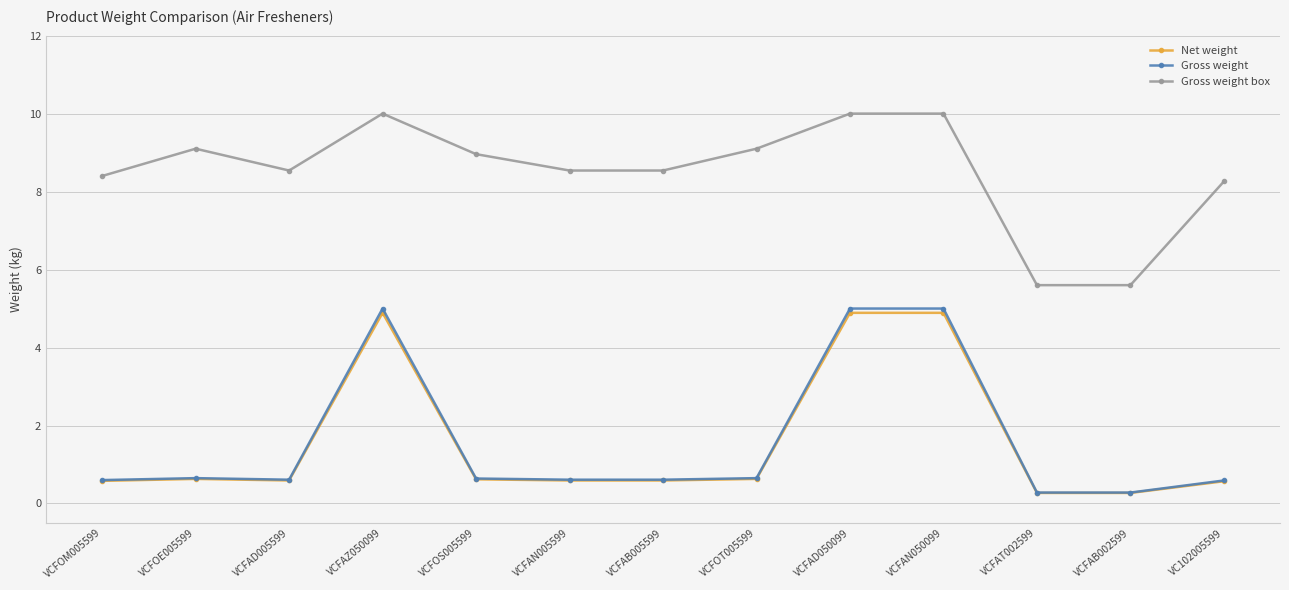

What is the difference between the maximum and minimum values in the Net weight series?

4.6